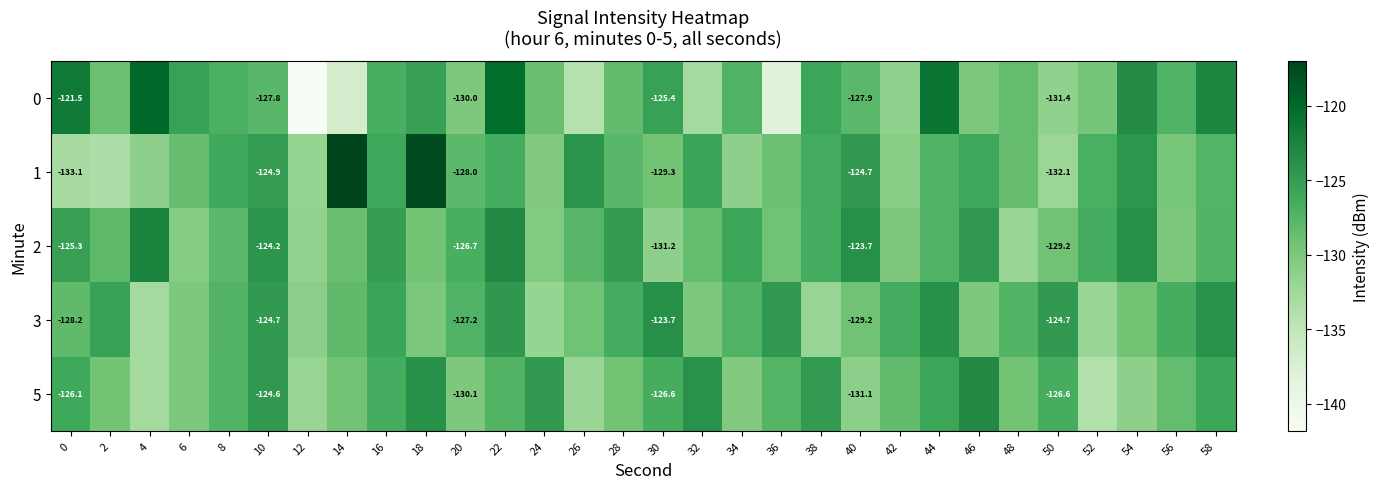

Where does the 3 series first go above -127?

2